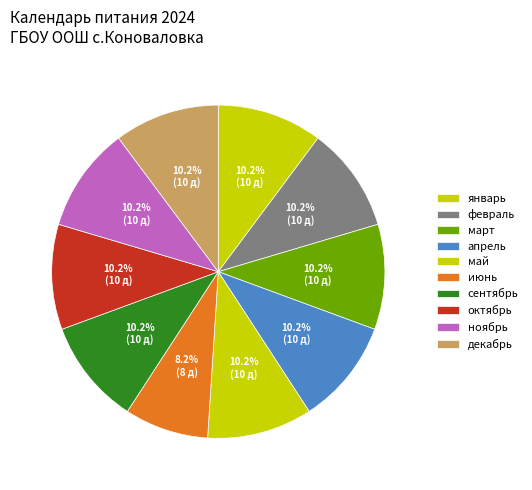

To the nearest percent, what is the combined percentage of ноябрь and февраль?

20%